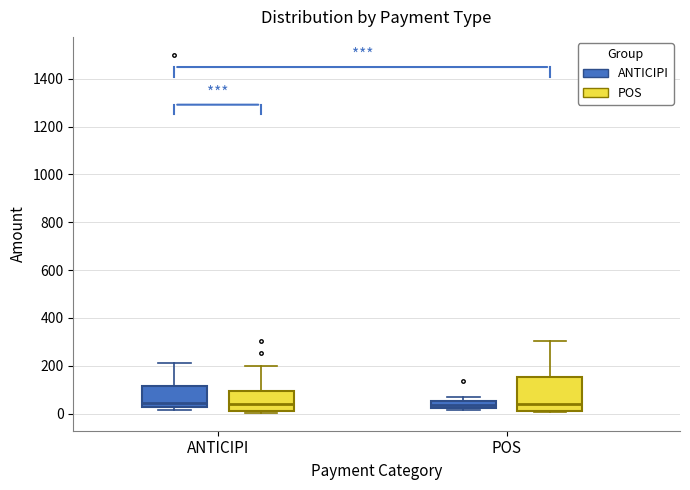

Which box is the tallest, from its lower edge to its upper edge?

POS (POS)